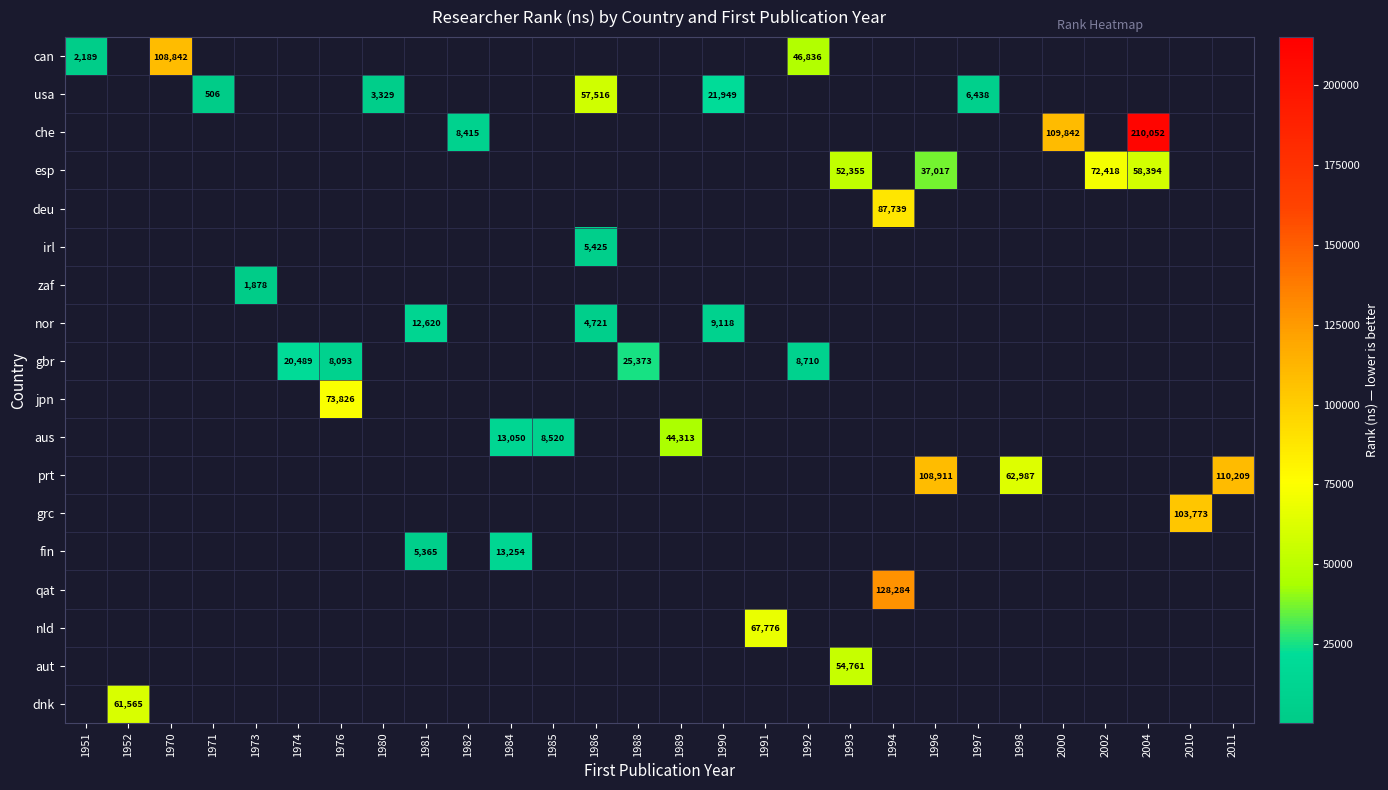

At which category does the chart reach its minimum across all series?

1971